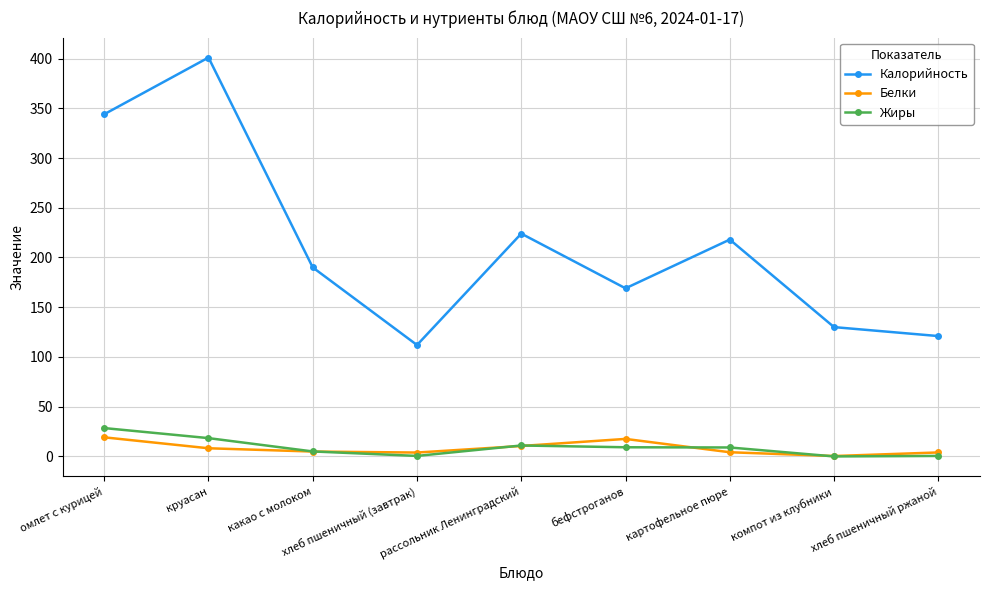

Where does the Жиры series first go above 9?

омлет с курицей